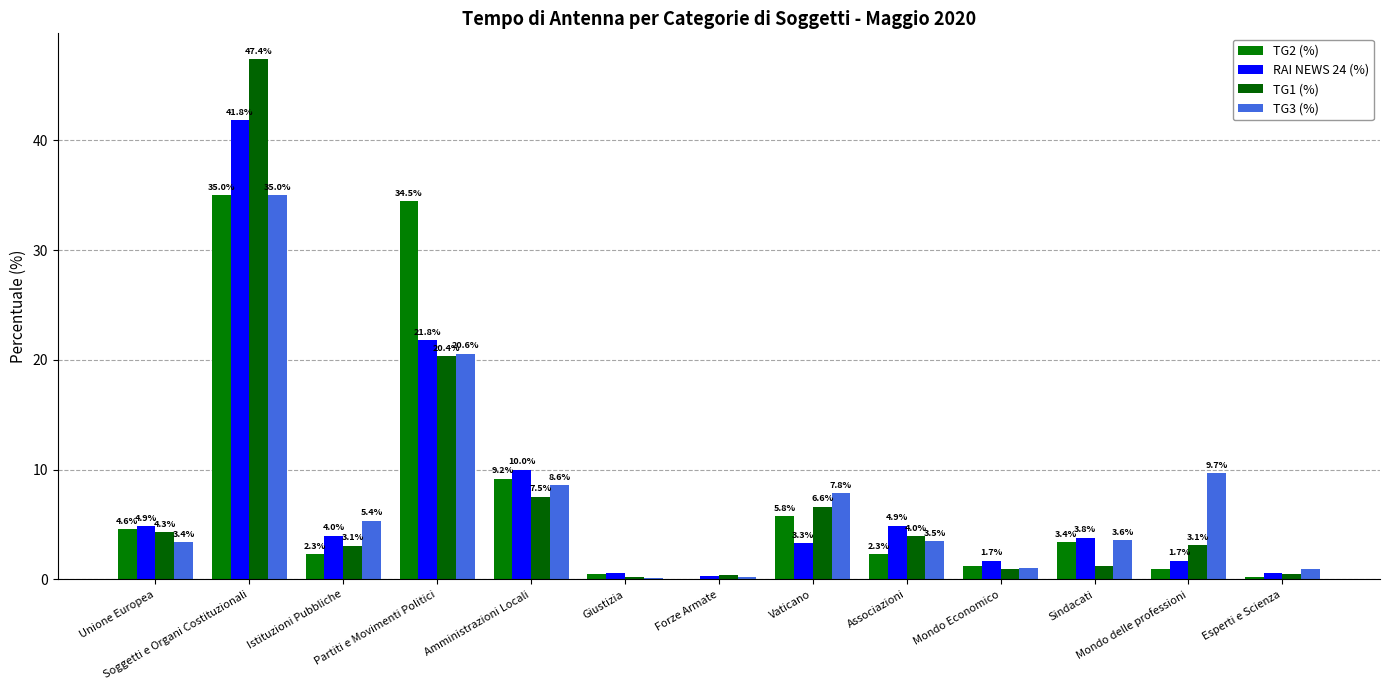

Which category has the lowest value in the RAI NEWS 24 (%) series?

Forze Armate